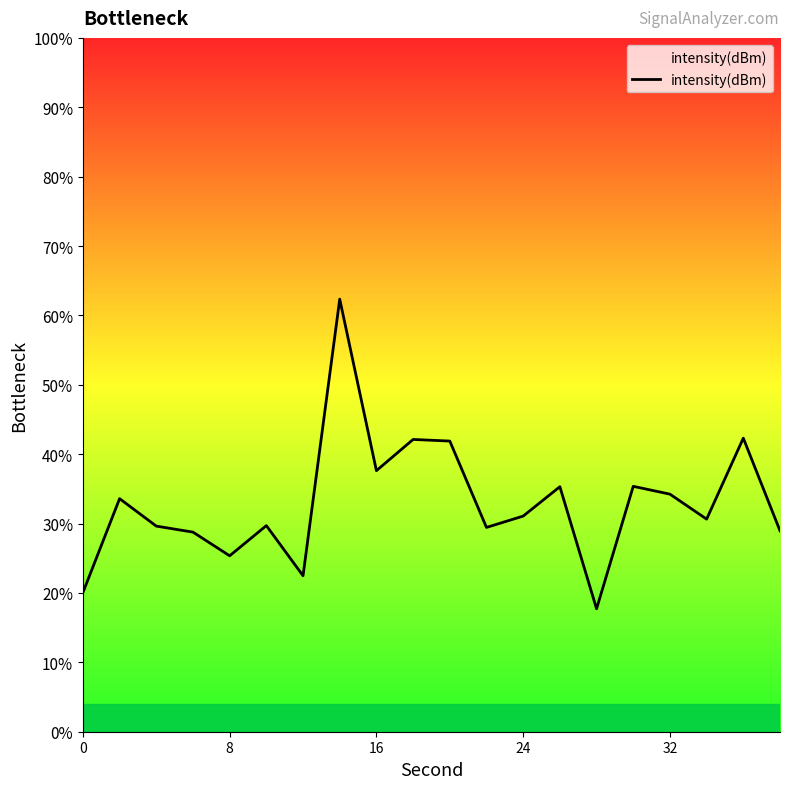

What is the difference between the maximum and minimum values?

44.6